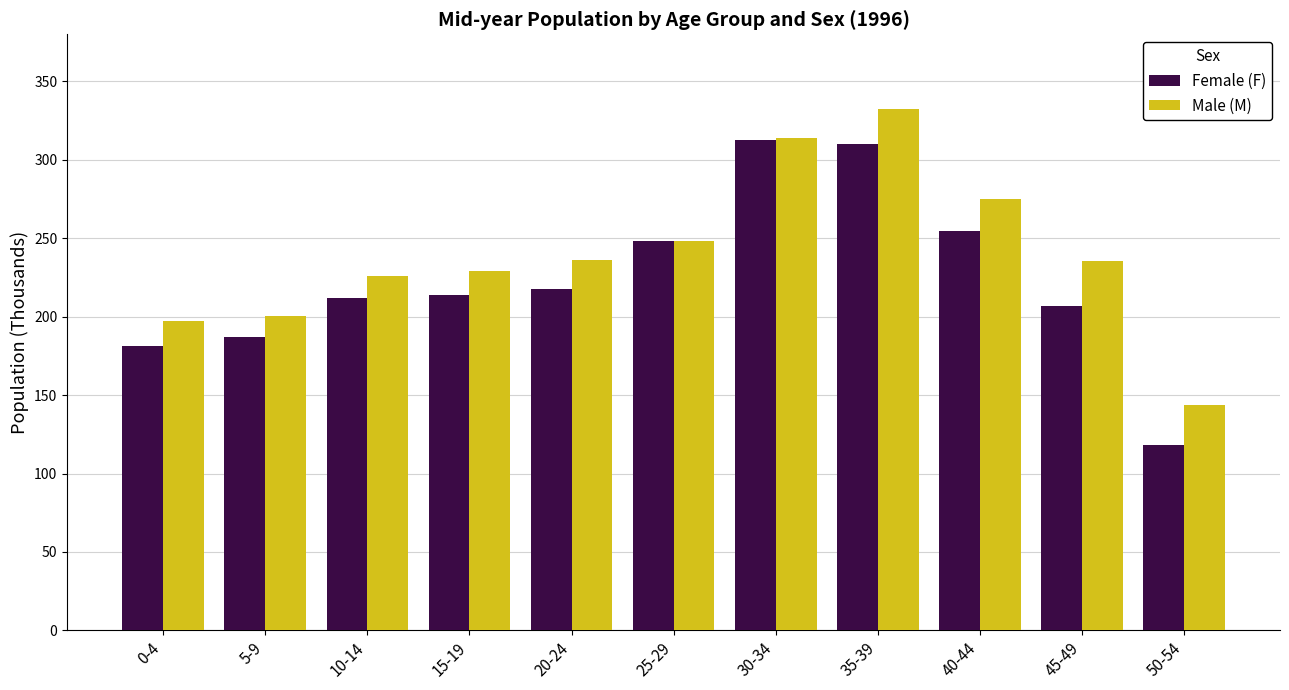

What is the label of the 11th bar from the right?

0-4